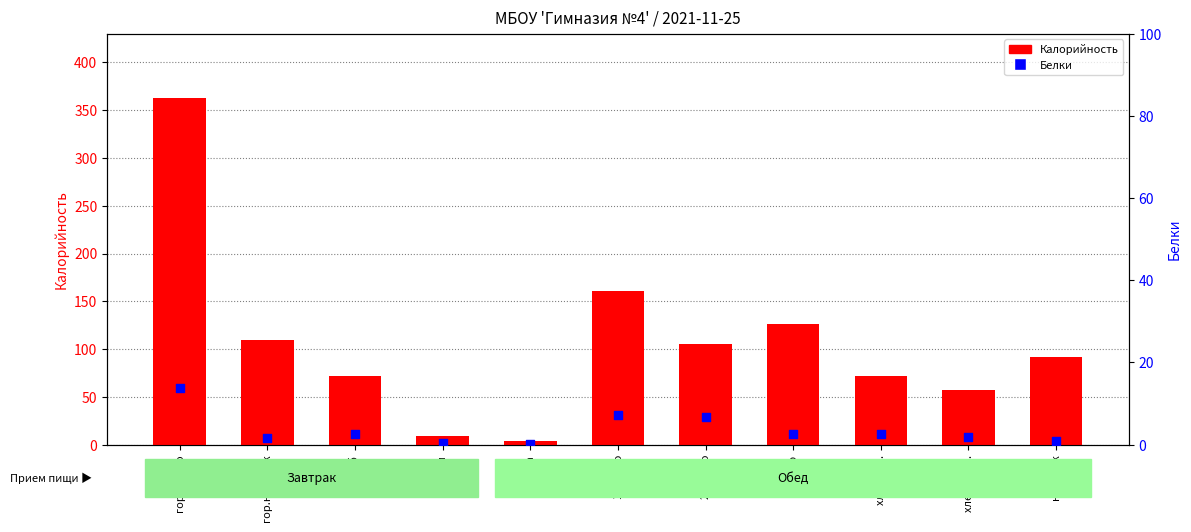

At how many categories does at least one series exceed 85?

6